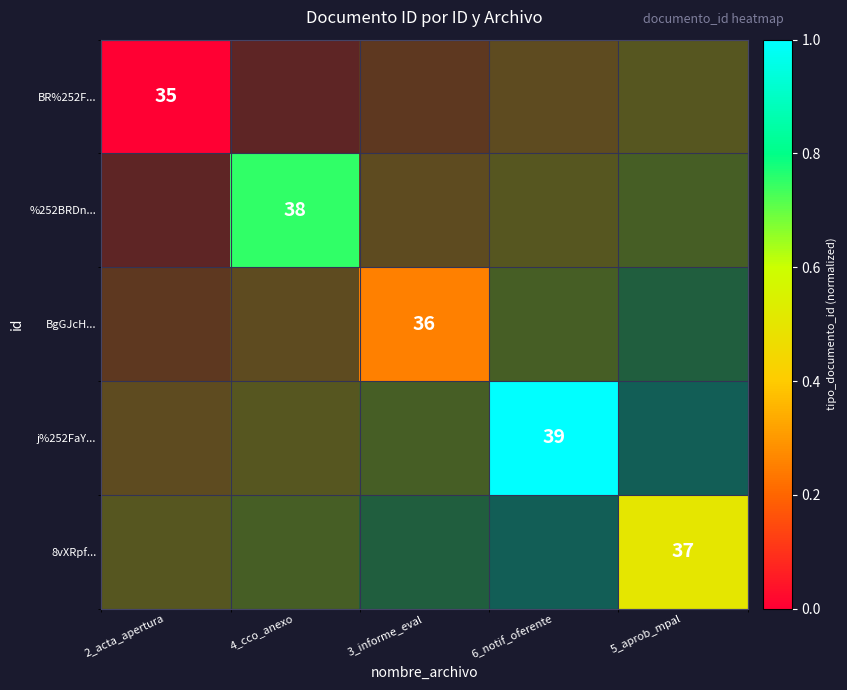

At which label does BgGJcH... reach its minimum?

2_acta_apertura